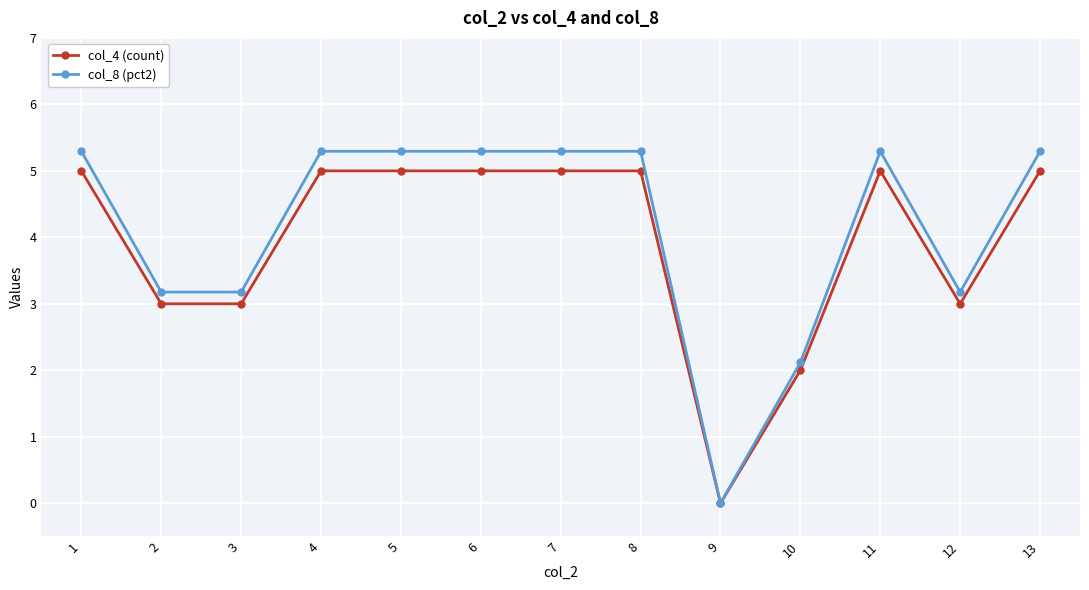

The value of col_8 (pct2) at 5 is 2.4. True or false?

False